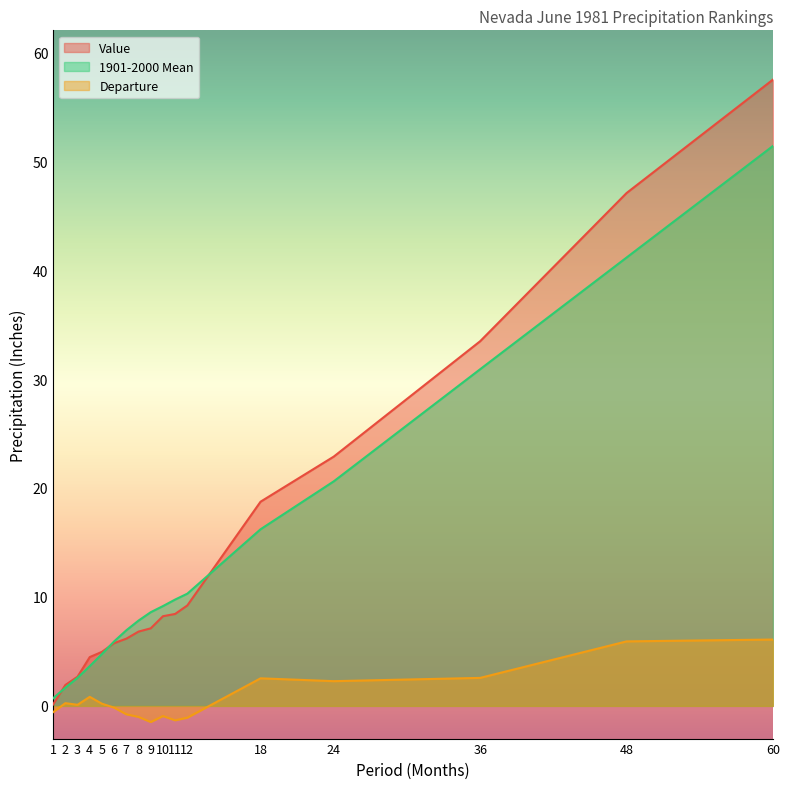

Reading left to right, what are all the values shown in this chart?

Value: 1=0.1	2=1.9	3=2.7	4=4.5	5=5.0	6=5.8	7=6.2	8=6.8	9=7.1	10=8.2	11=8.4	12=9.2	18=18.7	24=22.9	36=33.5	48=47.1	60=57.5
1901-2000 Mean: 1=0.7	2=1.7	3=2.6	4=3.6	5=4.8	6=5.9	7=6.9	8=7.8	9=8.6	10=9.2	11=9.8	12=10.3	18=16.2	24=20.6	36=30.9	48=41.1	60=51.4
Departure: 1=-0.6	2=0.2	3=0.1	4=0.8	5=0.2	6=-0.2	7=-0.8	8=-1.0	9=-1.5	10=-0.9	11=-1.3	12=-1.1	18=2.5	24=2.3	36=2.6	48=5.9	60=6.1